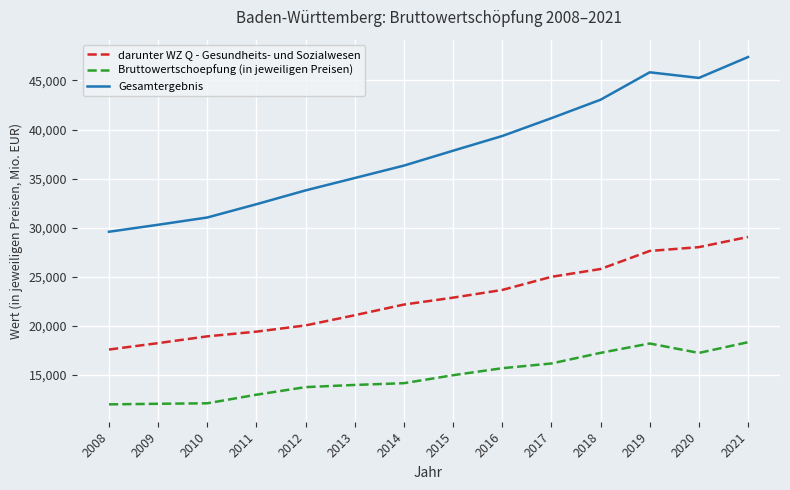

What is the greatest value displayed?

47384.7